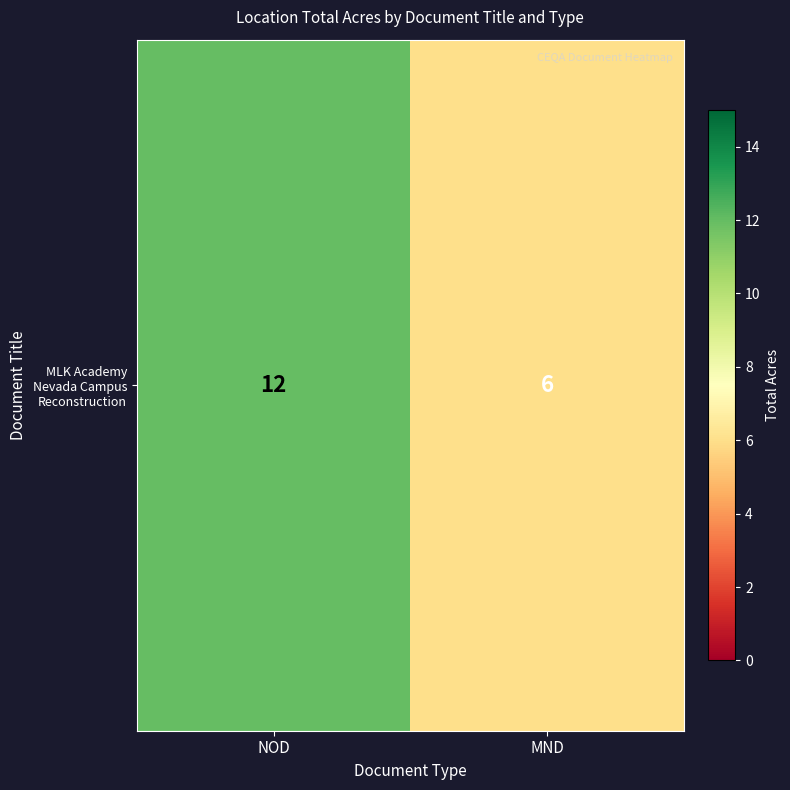

What is the minimum value shown in the chart?

6